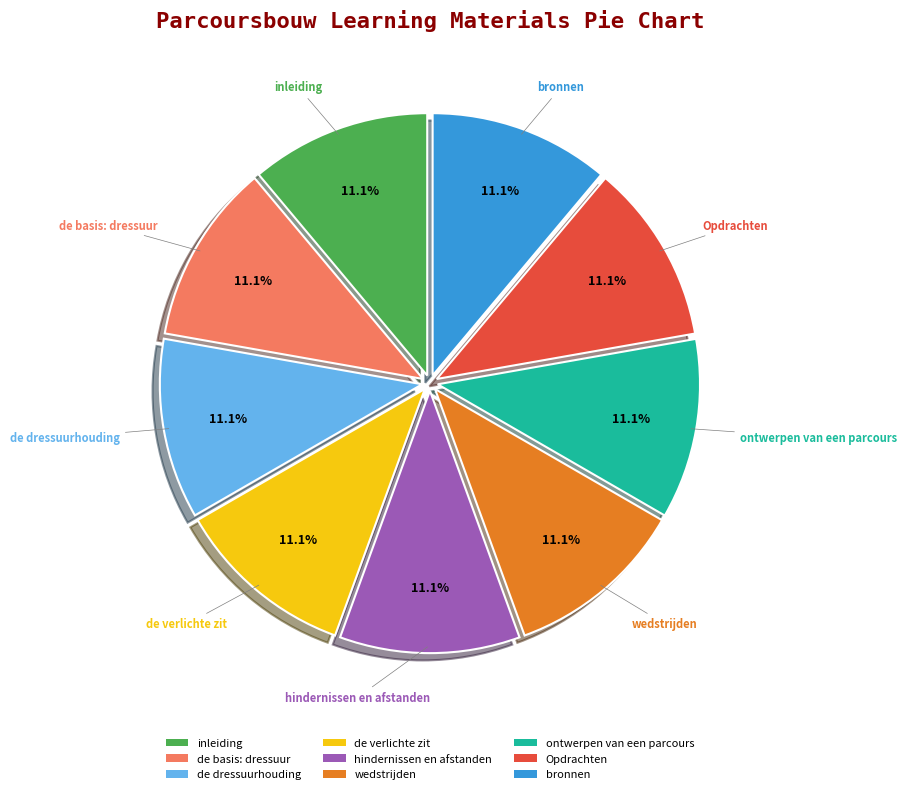

The ontwerpen van een parcours slice represents 11% of the pie. True or false?

True